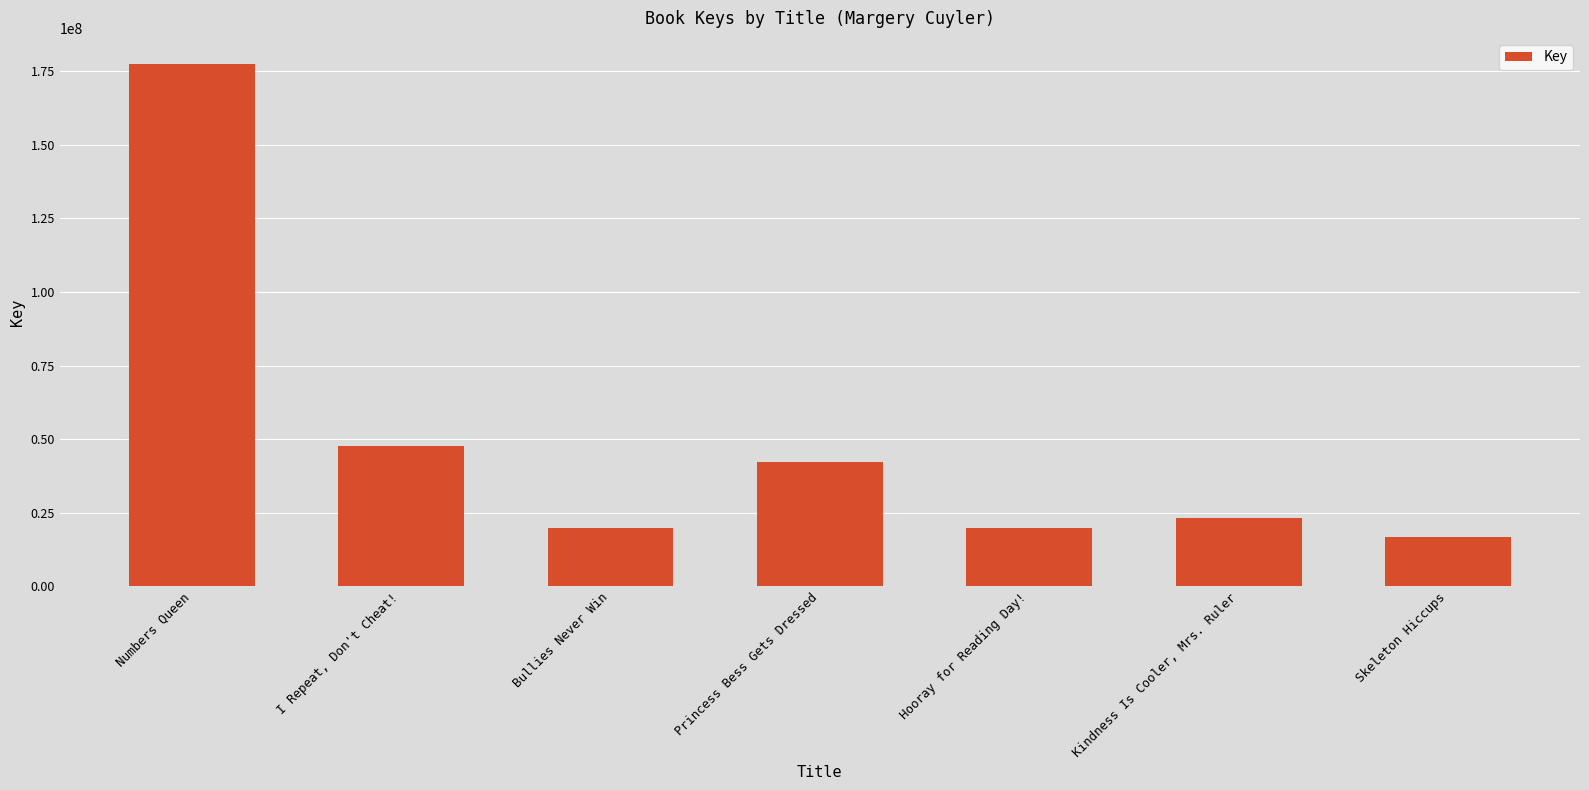

How many series are shown in this chart?

1